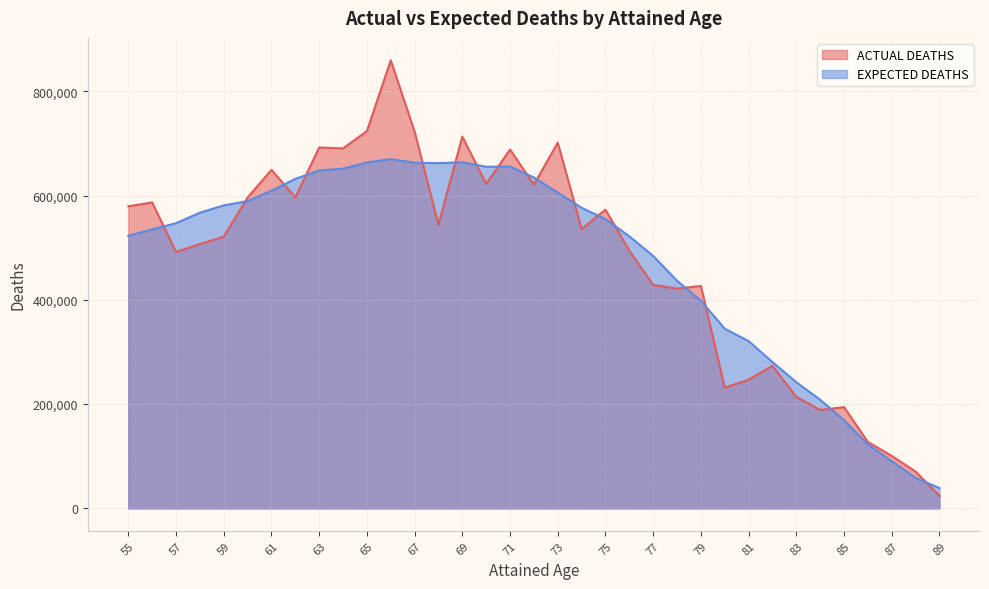

Is the value of EXPECTED DEATHS at 67 greater than the value of ACTUAL DEATHS at 68?

Yes